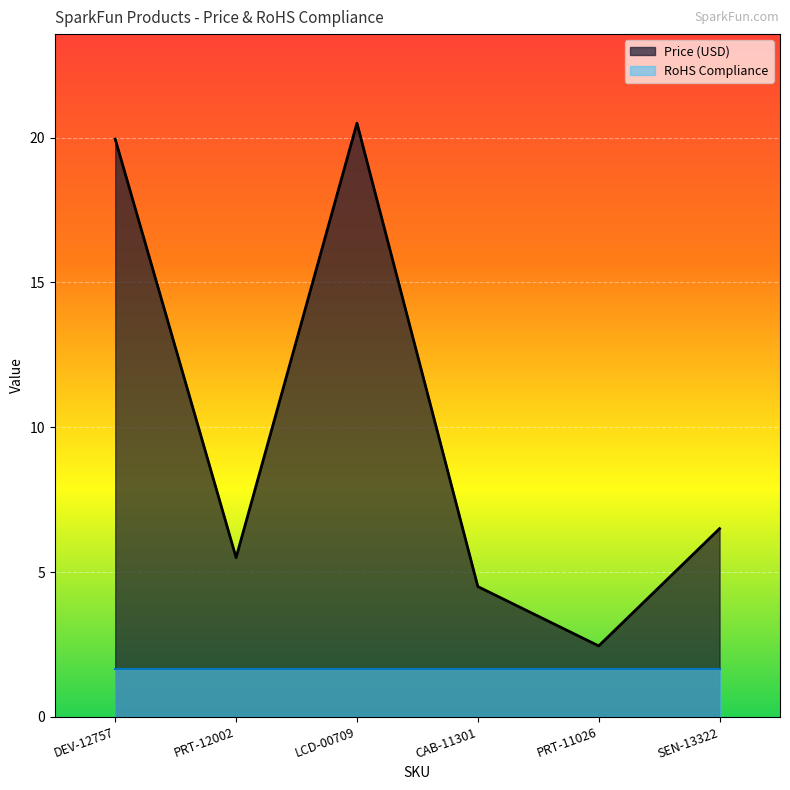

What is the value of the 5th point from the left?

2.5